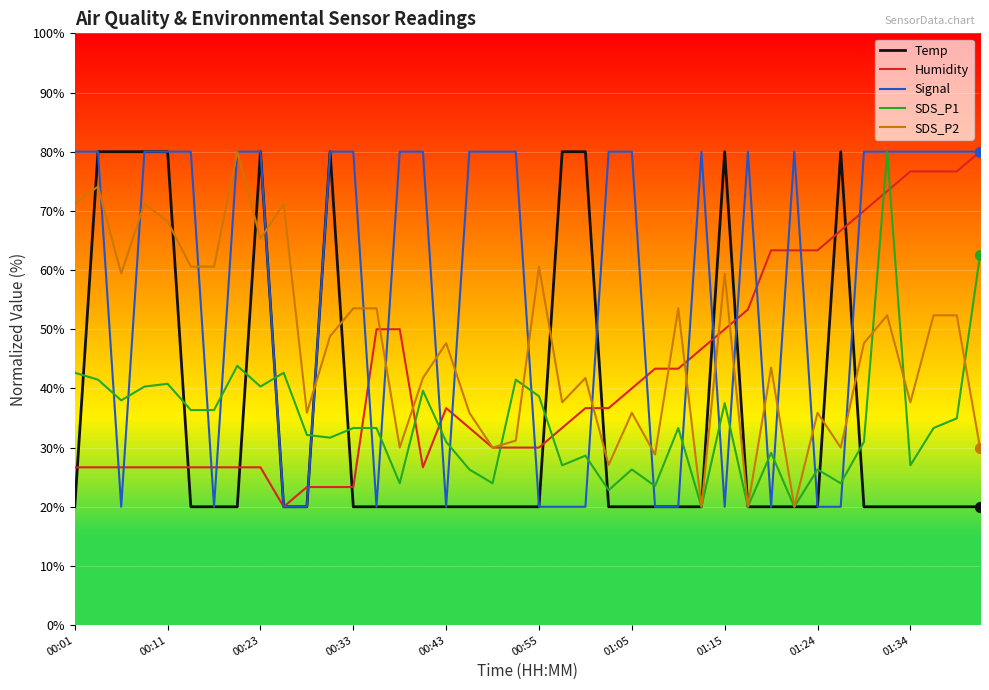

What are all the series names shown in the legend?

Temp, Humidity, Signal, SDS_P1, SDS_P2